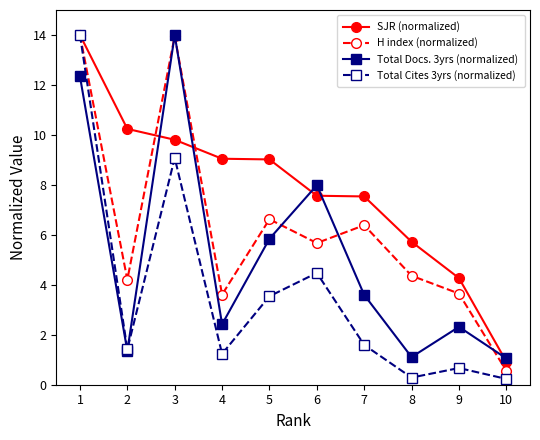

What is the difference between the second highest and second lowest values in the Total Docs. 3yrs (normalized) series?

11.2